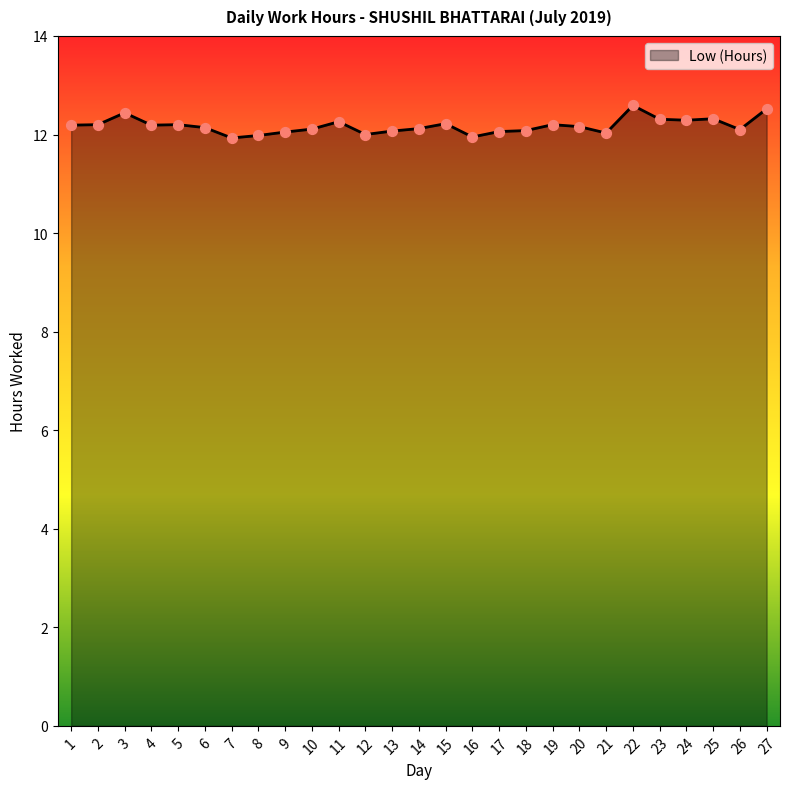

What is the ratio of the value at 1 to the value at 11?

1.0